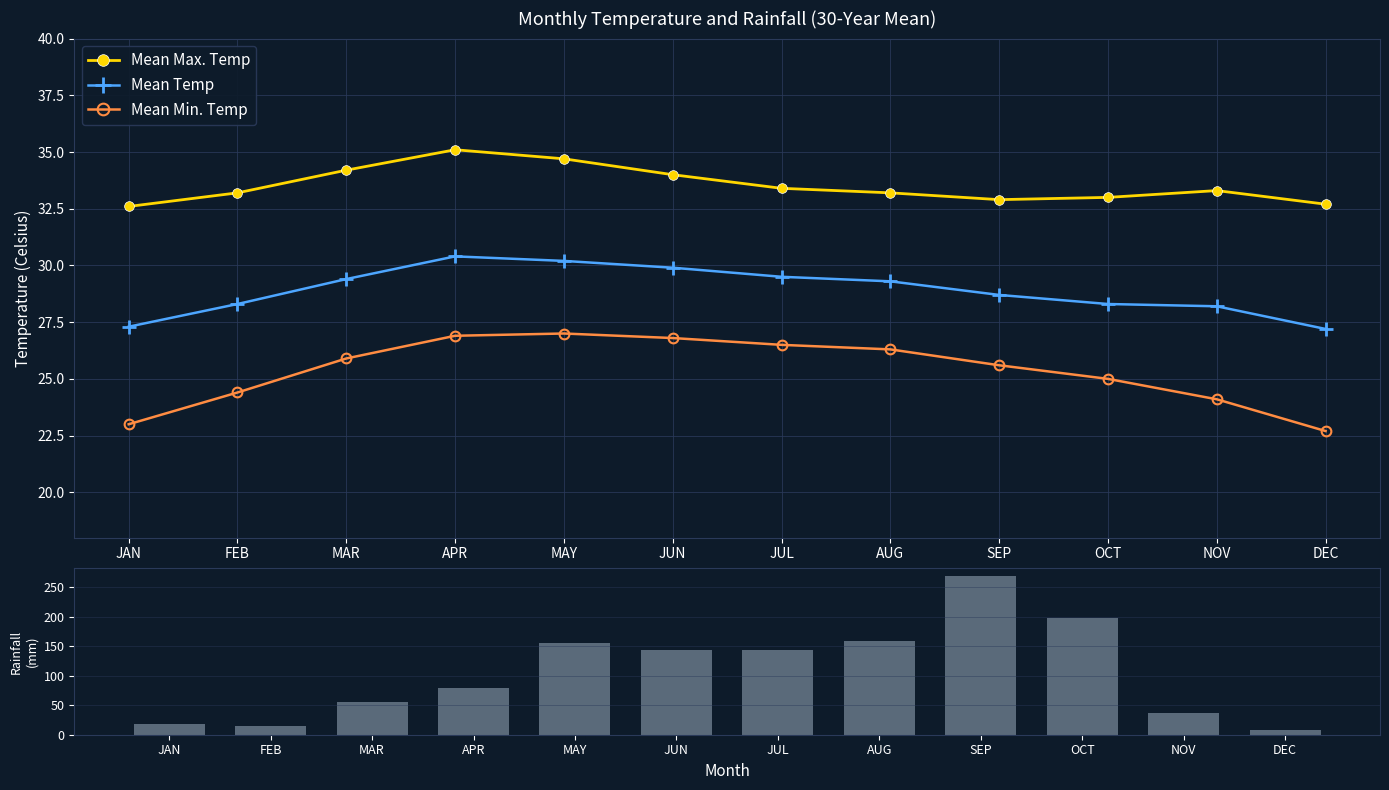

Which series has the largest range (max minus min)?

Rainfall (mm)